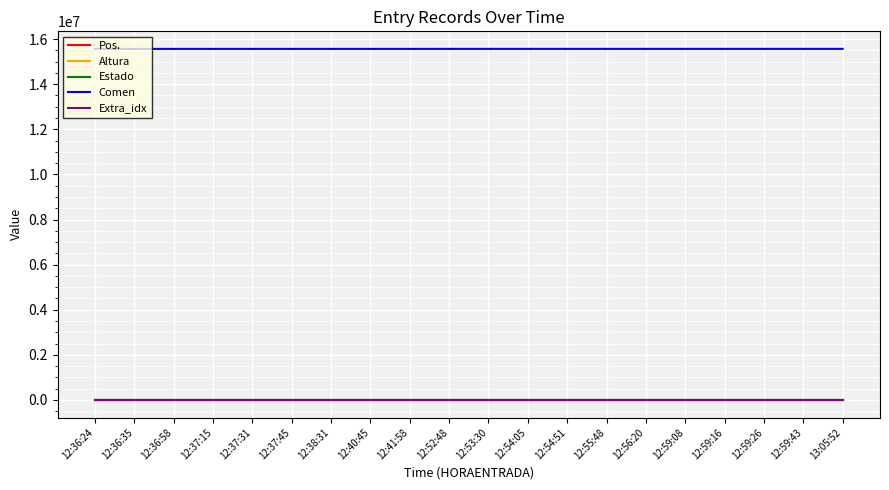

Does the chart display data point markers on the line(s)?

No